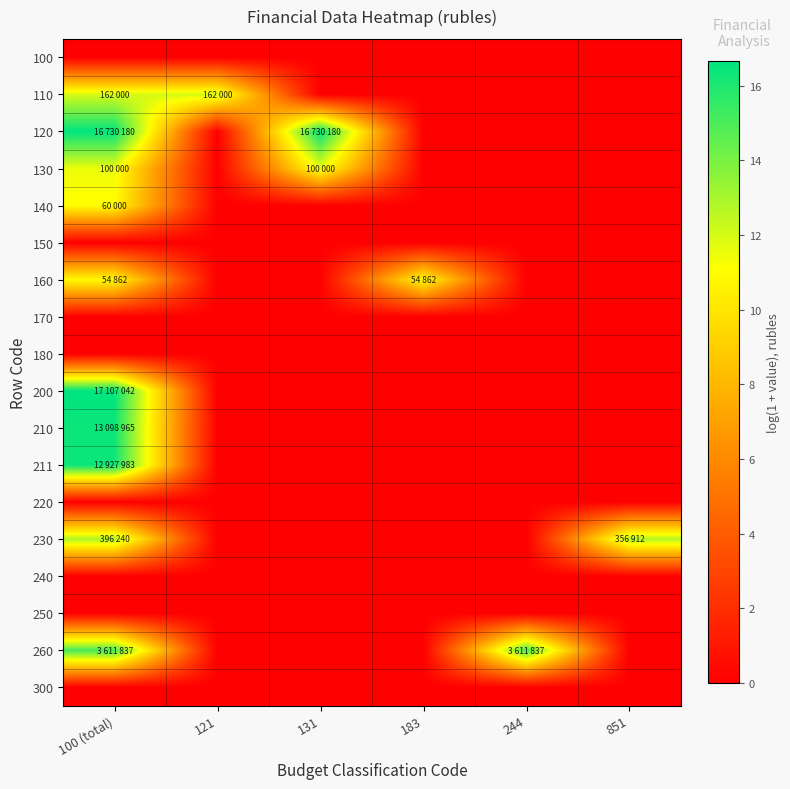

Which label corresponds to the smallest value in the chart?

100 (total)